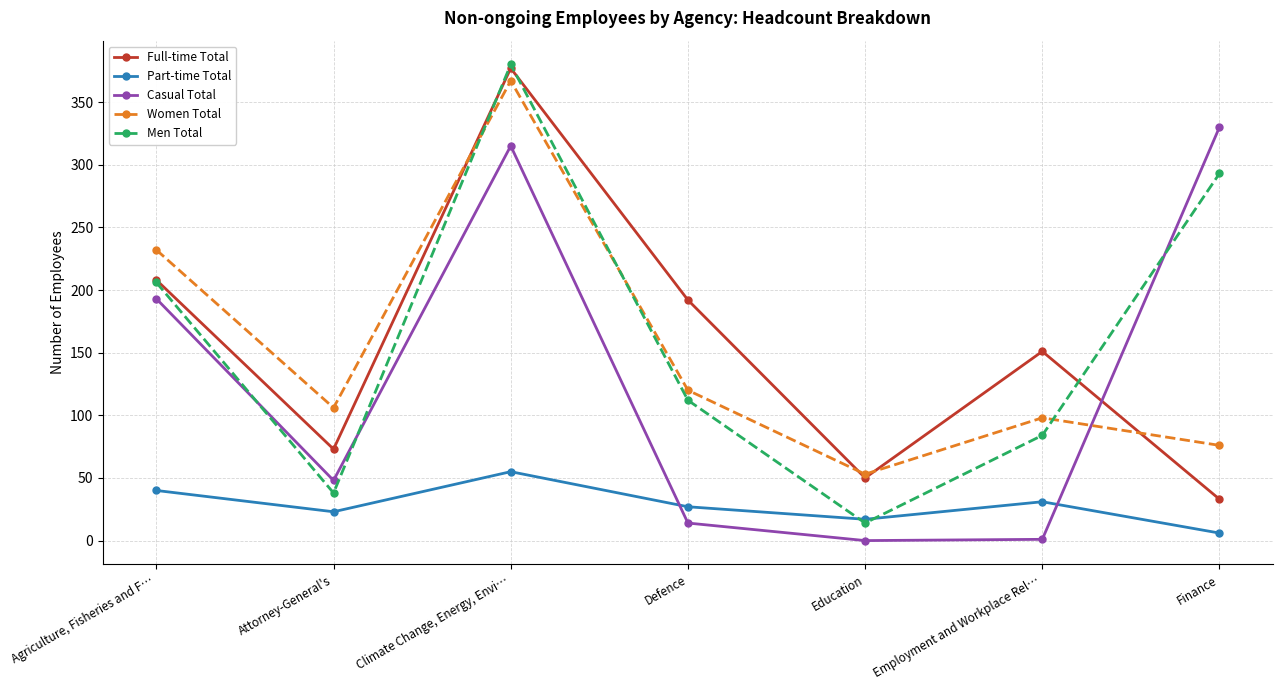

At which label does Full-time Total reach its minimum?

Finance